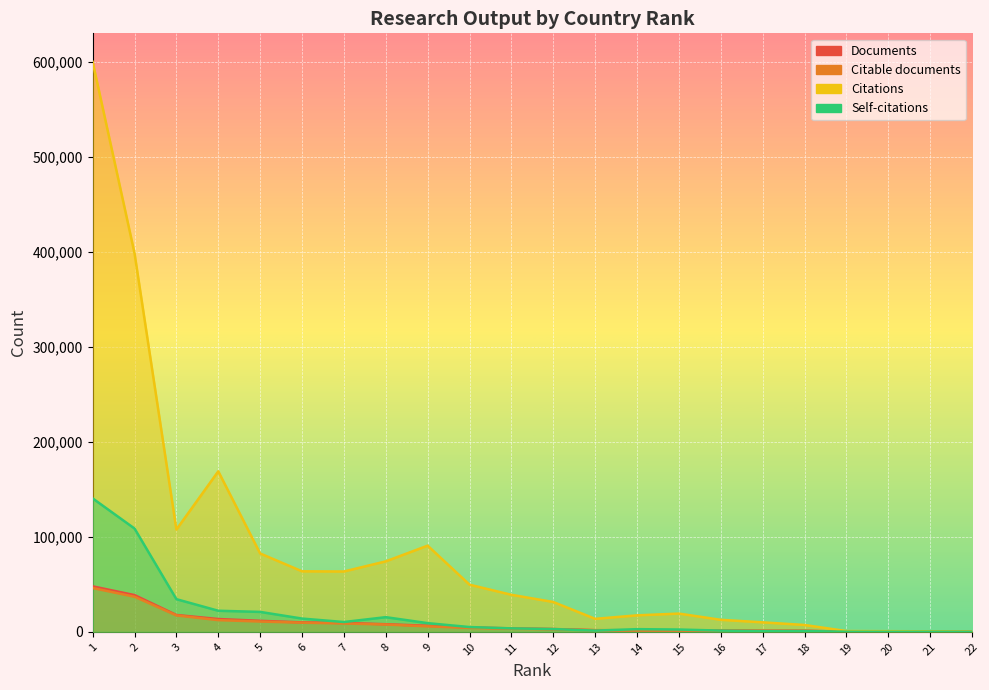

Reading left to right, extract all data points from this chart.

Documents: 1=47864	2=38651	3=17693	4=13464	5=11582	6=9912	7=9338	8=7975	9=6367	10=4650	11=3605	12=2926	13=1733	14=1642	15=1583	16=1560	17=1104	18=1081	19=136	20=118	21=69	22=24
Citable documents: 1=46082	2=36916	3=17290	4=12295	5=10834	6=9625	7=8793	8=7670	9=5757	10=4112	11=3241	12=2763	13=1624	14=1581	15=1502	16=1435	17=1053	18=1018	19=121	20=111	21=69	22=22
Citations: 1=599906	2=398458	3=107623	4=168911	5=82450	6=63677	7=63486	8=74157	9=90689	10=49599	11=38960	12=31380	13=13650	14=17335	15=19181	16=12641	17=9972	18=7196	19=781	20=667	21=523	22=155
Self-citations: 1=140417	2=108698	3=34346	4=22161	5=20950	6=13940	7=10295	8=15414	9=9122	10=5005	11=3632	12=2894	13=1268	14=2793	15=2400	16=1279	17=733	18=827	19=89	20=65	21=123	22=10